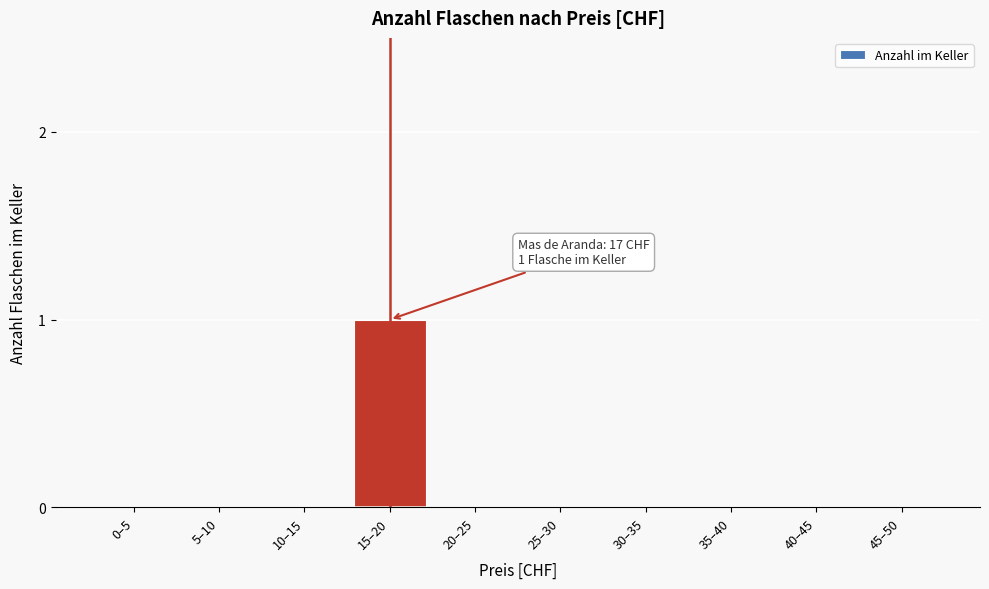

Reading left to right, list all the values displayed in this chart.

0–5=0	5–10=0	10–15=0	15–20=1	20–25=0	25–30=0	30–35=0	35–40=0	40–45=0	45–50=0